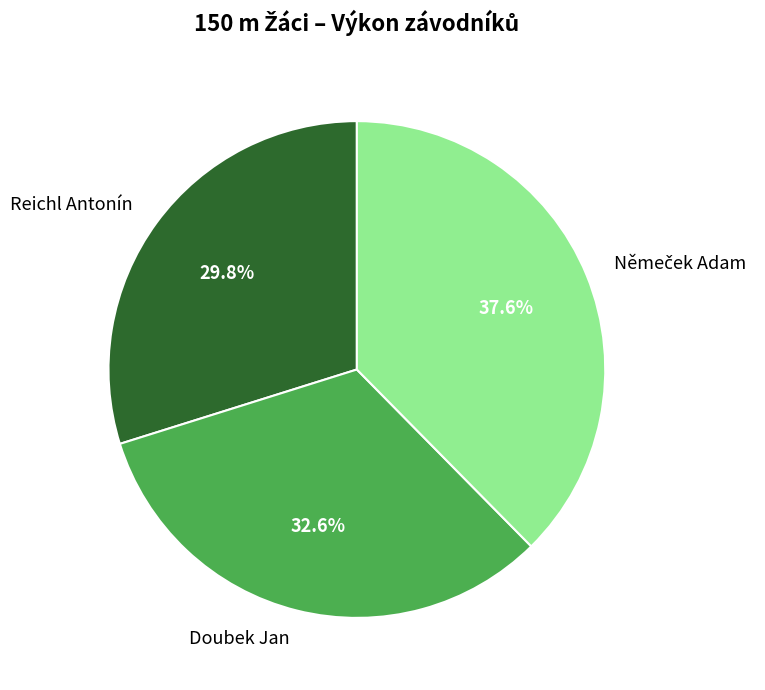

Is Reichl Antonín the majority of the pie?

No